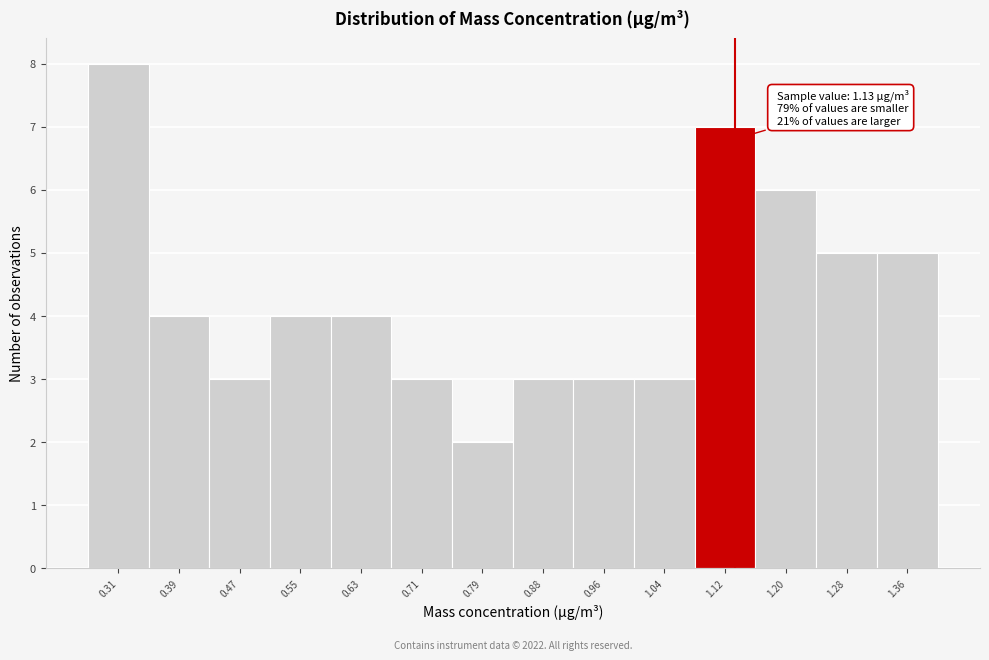

Which range on the x-axis has the tallest bar?

0.27 to 0.35